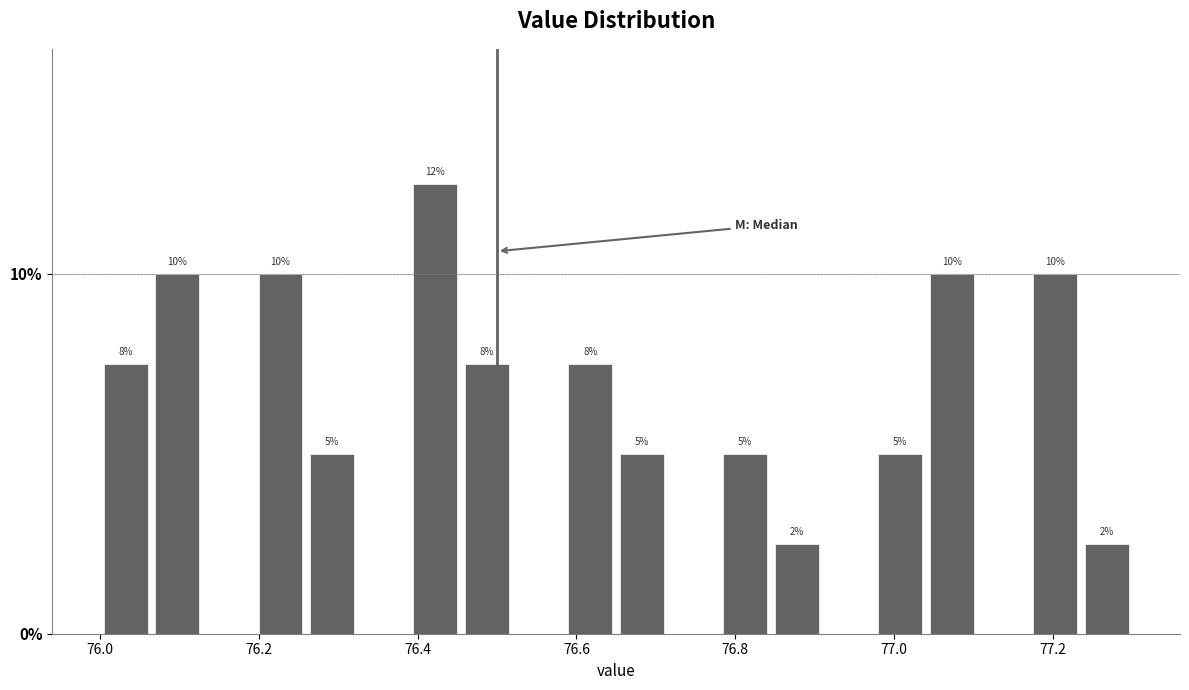

Read against the x-axis, roughly where is the centre of the tallest bar?

76.42